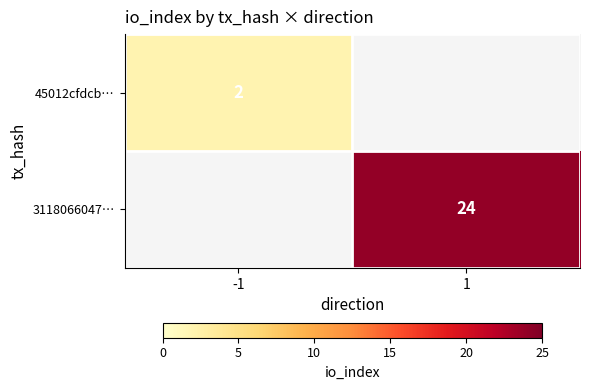

Count the number of categories in the chart.

2